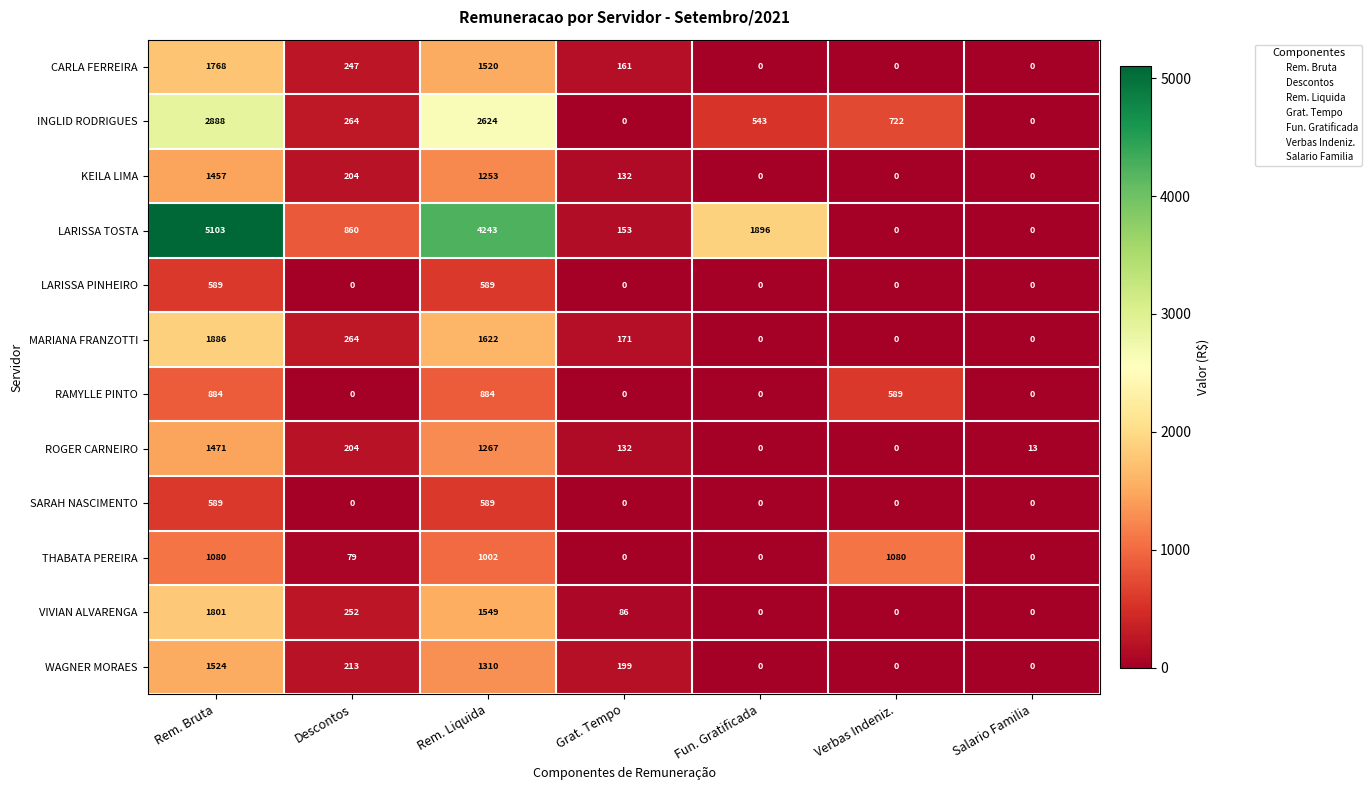

Where is VIVIAN ALVARENGA nearest to the value 900?

Descontos